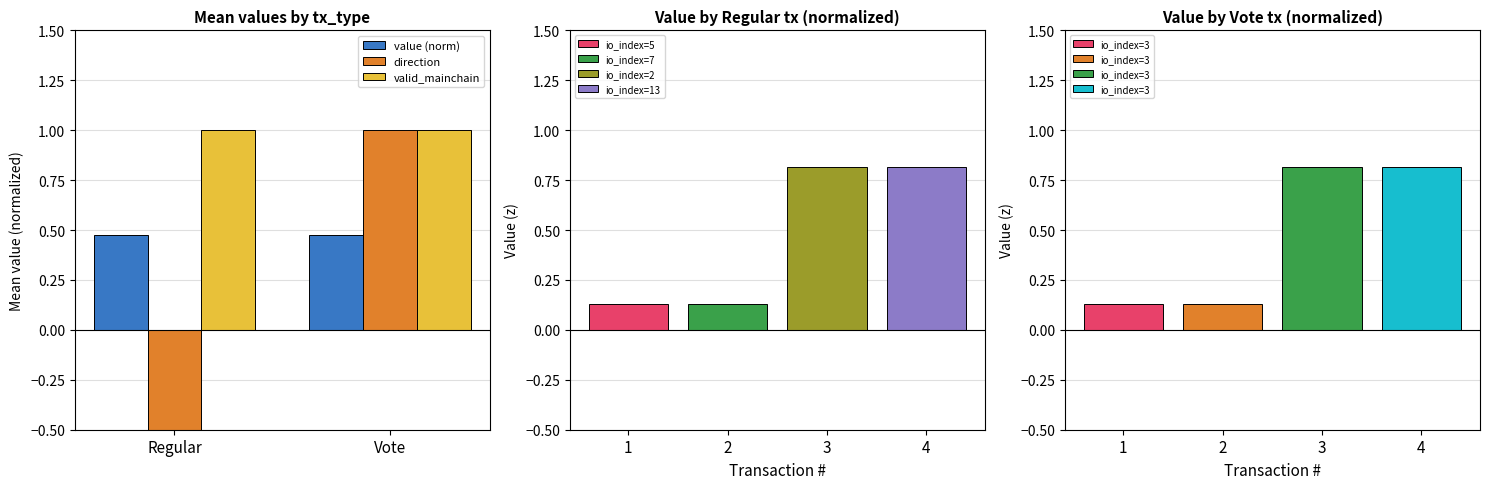

Reading left to right, extract all data points from this chart.

value (norm): 0.5	0.5
direction: -1.0	1.0
valid_mainchain: 1.0	1.0